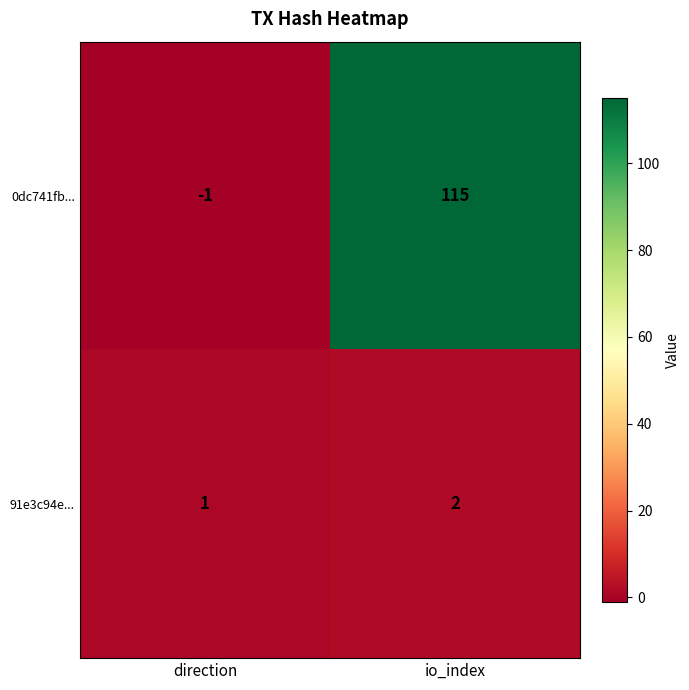

What is the spread (max minus min) of values at io_index?

113